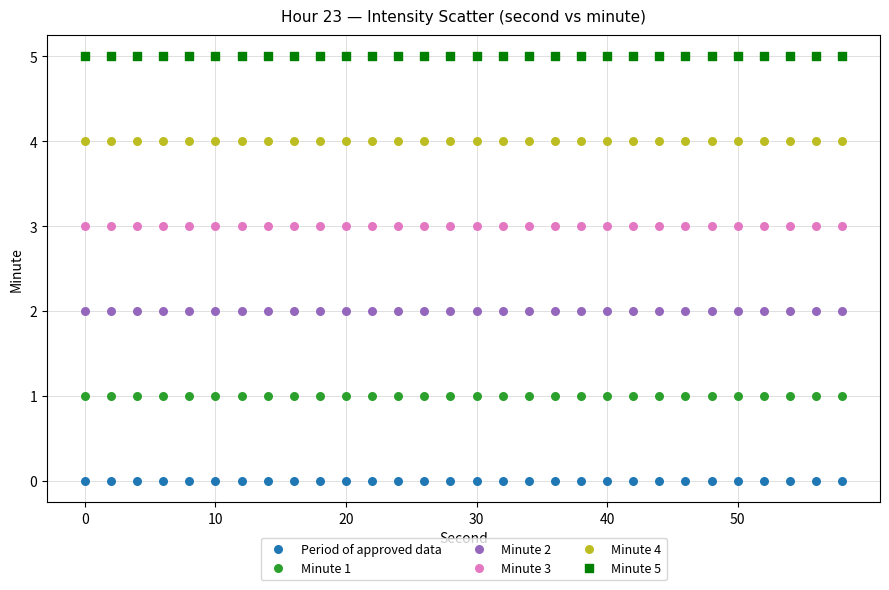

Which series contains the highest Y value?

Minute 5